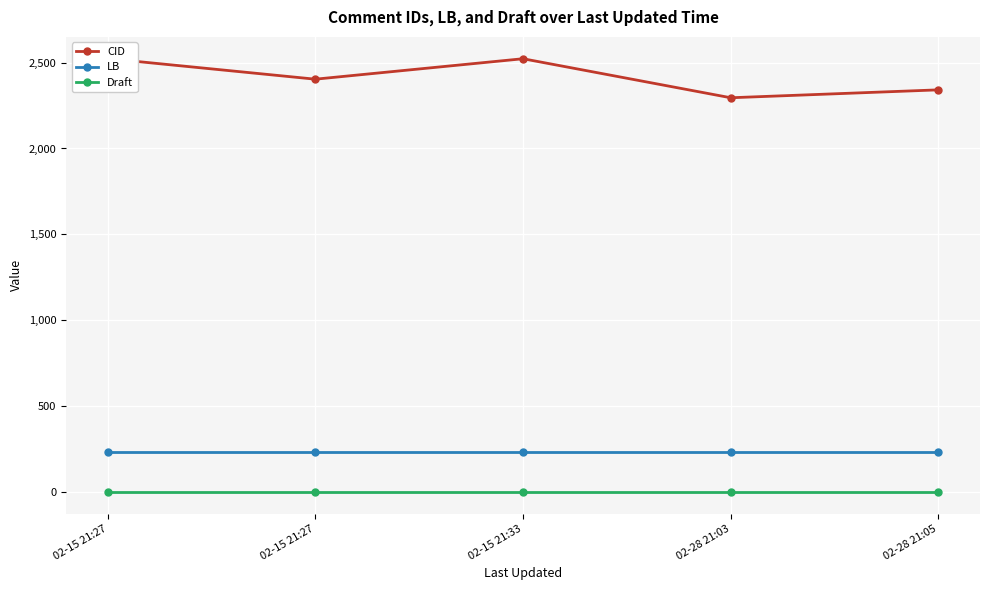

What is the total value across all series at 02-28 21:05?

2579